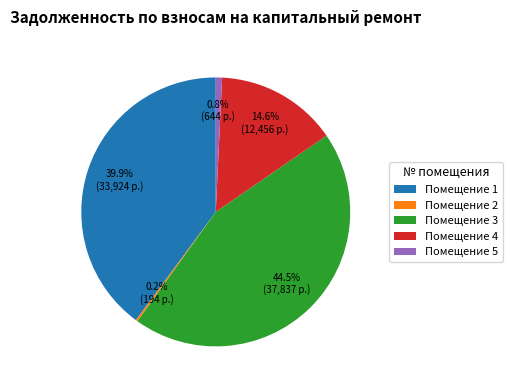

Does any single category account for the majority?

No